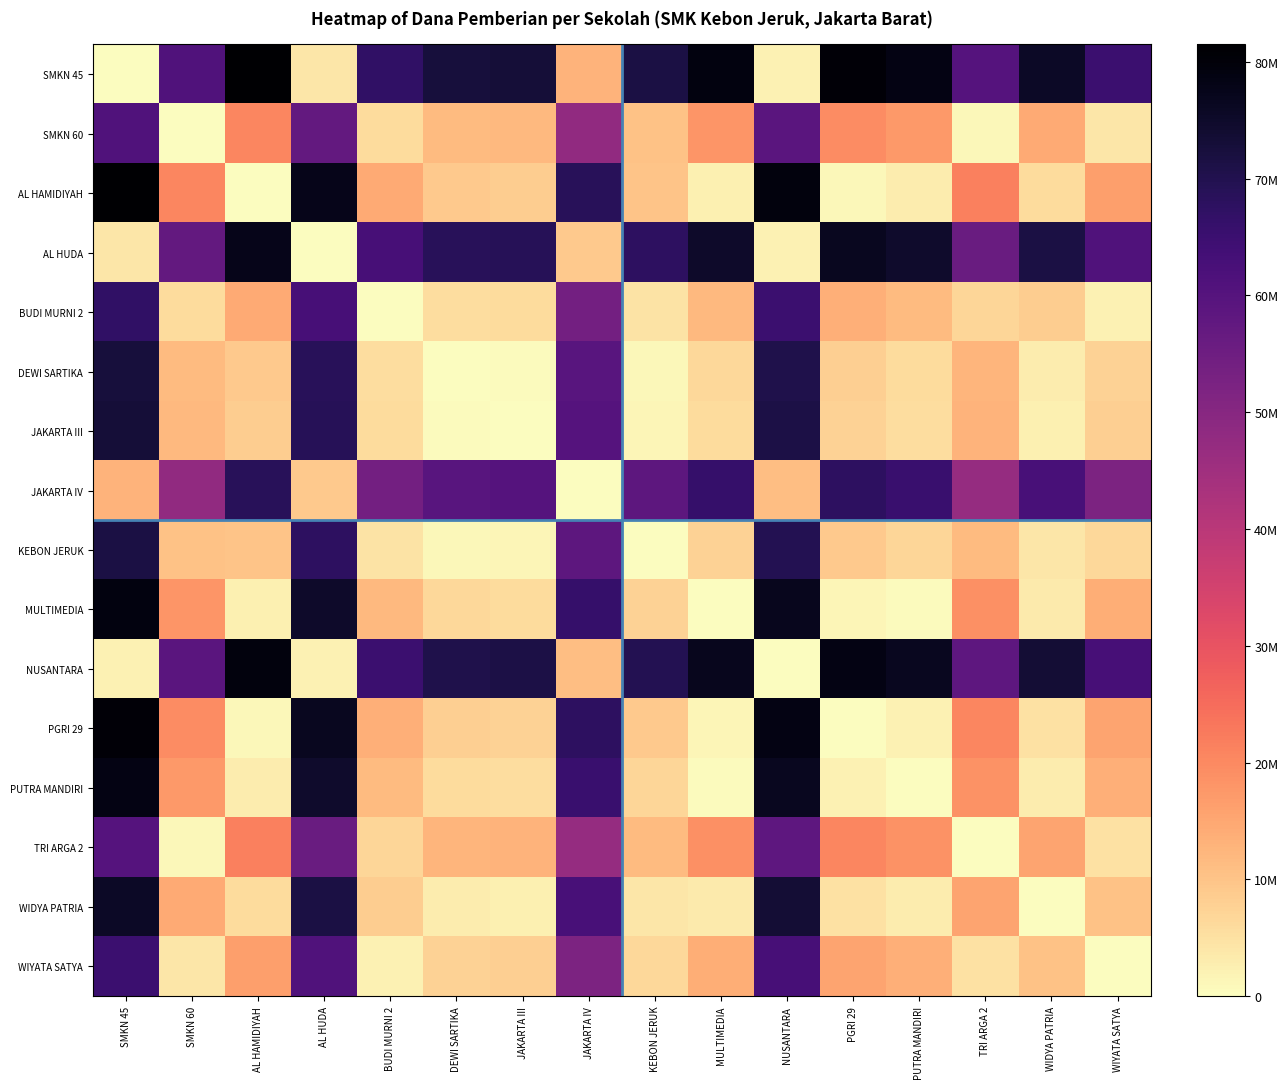

Reading left to right, what are all the values shown in this chart?

SMKN 45: SMKN 45=0	SMKN 60=61000000	AL HAMIDIYAH=81500000	AL HUDA=4000000	BUDI MURNI 2=67000000	DEWI SARTIKA=72500000	JAKARTA III=73000000	JAKARTA IV=13000000	KEBON JERUK=71500000	MULTIMEDIA=79000000	NUSANTARA=2000000	PGRI 29=80500000	PUTRA MANDIRI=78500000	TRI ARGA 2=60000000	WIDYA PATRIA=75500000	WIYATA SATYA=65000000
SMKN 60: SMKN 45=61000000	SMKN 60=0	AL HAMIDIYAH=20500000	AL HUDA=57000000	BUDI MURNI 2=6000000	DEWI SARTIKA=11500000	JAKARTA III=12000000	JAKARTA IV=48000000	KEBON JERUK=10500000	MULTIMEDIA=18000000	NUSANTARA=59000000	PGRI 29=19500000	PUTRA MANDIRI=17500000	TRI ARGA 2=1000000	WIDYA PATRIA=14500000	WIYATA SATYA=4000000
AL HAMIDIYAH: SMKN 45=81500000	SMKN 60=20500000	AL HAMIDIYAH=0	AL HUDA=77500000	BUDI MURNI 2=14500000	DEWI SARTIKA=9000000	JAKARTA III=8500000	JAKARTA IV=68500000	KEBON JERUK=10000000	MULTIMEDIA=2500000	NUSANTARA=79500000	PGRI 29=1000000	PUTRA MANDIRI=3000000	TRI ARGA 2=21500000	WIDYA PATRIA=6000000	WIYATA SATYA=16500000
AL HUDA: SMKN 45=4000000	SMKN 60=57000000	AL HAMIDIYAH=77500000	AL HUDA=0	BUDI MURNI 2=63000000	DEWI SARTIKA=68500000	JAKARTA III=69000000	JAKARTA IV=9000000	KEBON JERUK=67500000	MULTIMEDIA=75000000	NUSANTARA=2000000	PGRI 29=76500000	PUTRA MANDIRI=74500000	TRI ARGA 2=56000000	WIDYA PATRIA=71500000	WIYATA SATYA=61000000
BUDI MURNI 2: SMKN 45=67000000	SMKN 60=6000000	AL HAMIDIYAH=14500000	AL HUDA=63000000	BUDI MURNI 2=0	DEWI SARTIKA=5500000	JAKARTA III=6000000	JAKARTA IV=54000000	KEBON JERUK=4500000	MULTIMEDIA=12000000	NUSANTARA=65000000	PGRI 29=13500000	PUTRA MANDIRI=11500000	TRI ARGA 2=7000000	WIDYA PATRIA=8500000	WIYATA SATYA=2000000
DEWI SARTIKA: SMKN 45=72500000	SMKN 60=11500000	AL HAMIDIYAH=9000000	AL HUDA=68500000	BUDI MURNI 2=5500000	DEWI SARTIKA=0	JAKARTA III=500000	JAKARTA IV=59500000	KEBON JERUK=1000000	MULTIMEDIA=6500000	NUSANTARA=70500000	PGRI 29=8000000	PUTRA MANDIRI=6000000	TRI ARGA 2=12500000	WIDYA PATRIA=3000000	WIYATA SATYA=7500000
JAKARTA III: SMKN 45=73000000	SMKN 60=12000000	AL HAMIDIYAH=8500000	AL HUDA=69000000	BUDI MURNI 2=6000000	DEWI SARTIKA=500000	JAKARTA III=0	JAKARTA IV=60000000	KEBON JERUK=1500000	MULTIMEDIA=6000000	NUSANTARA=71000000	PGRI 29=7500000	PUTRA MANDIRI=5500000	TRI ARGA 2=13000000	WIDYA PATRIA=2500000	WIYATA SATYA=8000000
JAKARTA IV: SMKN 45=13000000	SMKN 60=48000000	AL HAMIDIYAH=68500000	AL HUDA=9000000	BUDI MURNI 2=54000000	DEWI SARTIKA=59500000	JAKARTA III=60000000	JAKARTA IV=0	KEBON JERUK=58500000	MULTIMEDIA=66000000	NUSANTARA=11000000	PGRI 29=67500000	PUTRA MANDIRI=65500000	TRI ARGA 2=47000000	WIDYA PATRIA=62500000	WIYATA SATYA=52000000
KEBON JERUK: SMKN 45=71500000	SMKN 60=10500000	AL HAMIDIYAH=10000000	AL HUDA=67500000	BUDI MURNI 2=4500000	DEWI SARTIKA=1000000	JAKARTA III=1500000	JAKARTA IV=58500000	KEBON JERUK=0	MULTIMEDIA=7500000	NUSANTARA=69500000	PGRI 29=9000000	PUTRA MANDIRI=7000000	TRI ARGA 2=11500000	WIDYA PATRIA=4000000	WIYATA SATYA=6500000
MULTIMEDIA: SMKN 45=79000000	SMKN 60=18000000	AL HAMIDIYAH=2500000	AL HUDA=75000000	BUDI MURNI 2=12000000	DEWI SARTIKA=6500000	JAKARTA III=6000000	JAKARTA IV=66000000	KEBON JERUK=7500000	MULTIMEDIA=0	NUSANTARA=77000000	PGRI 29=1500000	PUTRA MANDIRI=500000	TRI ARGA 2=19000000	WIDYA PATRIA=3500000	WIYATA SATYA=14000000
NUSANTARA: SMKN 45=2000000	SMKN 60=59000000	AL HAMIDIYAH=79500000	AL HUDA=2000000	BUDI MURNI 2=65000000	DEWI SARTIKA=70500000	JAKARTA III=71000000	JAKARTA IV=11000000	KEBON JERUK=69500000	MULTIMEDIA=77000000	NUSANTARA=0	PGRI 29=78500000	PUTRA MANDIRI=76500000	TRI ARGA 2=58000000	WIDYA PATRIA=73500000	WIYATA SATYA=63000000
PGRI 29: SMKN 45=80500000	SMKN 60=19500000	AL HAMIDIYAH=1000000	AL HUDA=76500000	BUDI MURNI 2=13500000	DEWI SARTIKA=8000000	JAKARTA III=7500000	JAKARTA IV=67500000	KEBON JERUK=9000000	MULTIMEDIA=1500000	NUSANTARA=78500000	PGRI 29=0	PUTRA MANDIRI=2000000	TRI ARGA 2=20500000	WIDYA PATRIA=5000000	WIYATA SATYA=15500000
PUTRA MANDIRI: SMKN 45=78500000	SMKN 60=17500000	AL HAMIDIYAH=3000000	AL HUDA=74500000	BUDI MURNI 2=11500000	DEWI SARTIKA=6000000	JAKARTA III=5500000	JAKARTA IV=65500000	KEBON JERUK=7000000	MULTIMEDIA=500000	NUSANTARA=76500000	PGRI 29=2000000	PUTRA MANDIRI=0	TRI ARGA 2=18500000	WIDYA PATRIA=3000000	WIYATA SATYA=13500000
TRI ARGA 2: SMKN 45=60000000	SMKN 60=1000000	AL HAMIDIYAH=21500000	AL HUDA=56000000	BUDI MURNI 2=7000000	DEWI SARTIKA=12500000	JAKARTA III=13000000	JAKARTA IV=47000000	KEBON JERUK=11500000	MULTIMEDIA=19000000	NUSANTARA=58000000	PGRI 29=20500000	PUTRA MANDIRI=18500000	TRI ARGA 2=0	WIDYA PATRIA=15500000	WIYATA SATYA=5000000
WIDYA PATRIA: SMKN 45=75500000	SMKN 60=14500000	AL HAMIDIYAH=6000000	AL HUDA=71500000	BUDI MURNI 2=8500000	DEWI SARTIKA=3000000	JAKARTA III=2500000	JAKARTA IV=62500000	KEBON JERUK=4000000	MULTIMEDIA=3500000	NUSANTARA=73500000	PGRI 29=5000000	PUTRA MANDIRI=3000000	TRI ARGA 2=15500000	WIDYA PATRIA=0	WIYATA SATYA=10500000
WIYATA SATYA: SMKN 45=65000000	SMKN 60=4000000	AL HAMIDIYAH=16500000	AL HUDA=61000000	BUDI MURNI 2=2000000	DEWI SARTIKA=7500000	JAKARTA III=8000000	JAKARTA IV=52000000	KEBON JERUK=6500000	MULTIMEDIA=14000000	NUSANTARA=63000000	PGRI 29=15500000	PUTRA MANDIRI=13500000	TRI ARGA 2=5000000	WIDYA PATRIA=10500000	WIYATA SATYA=0